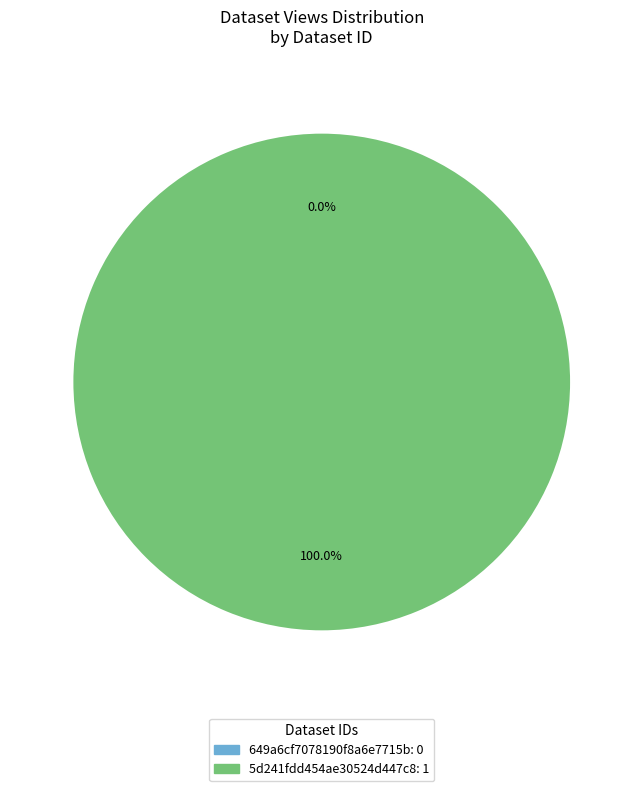

Does any single category account for the majority?

Yes